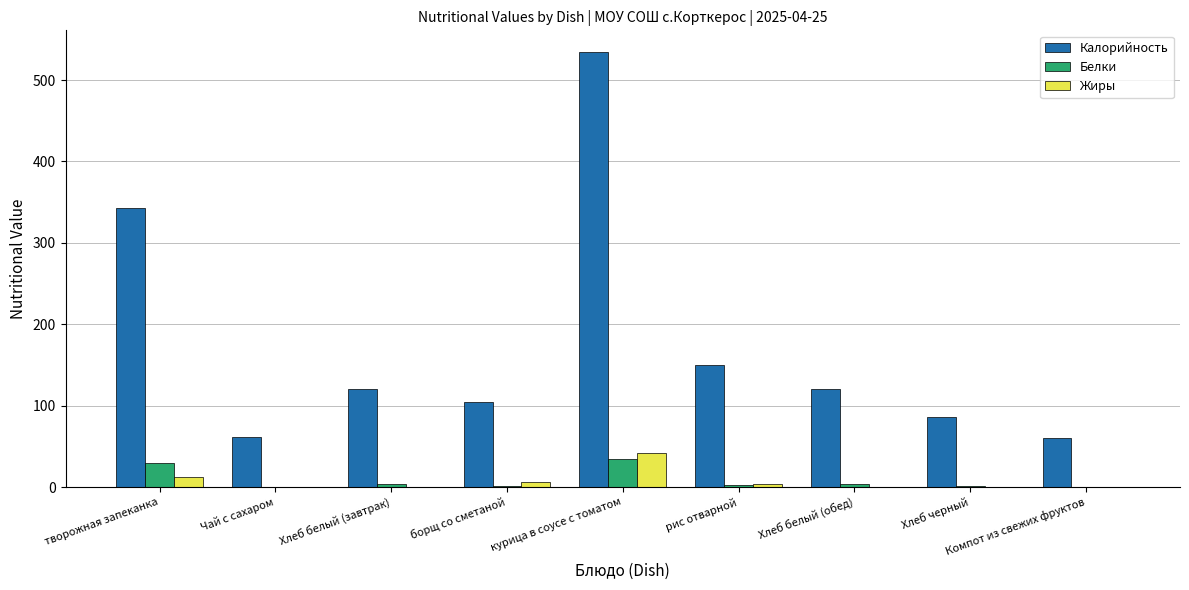

Is the value of Калорийность at курица в соусе с томатом greater than the value of Белки at Хлеб белый (завтрак)?

Yes